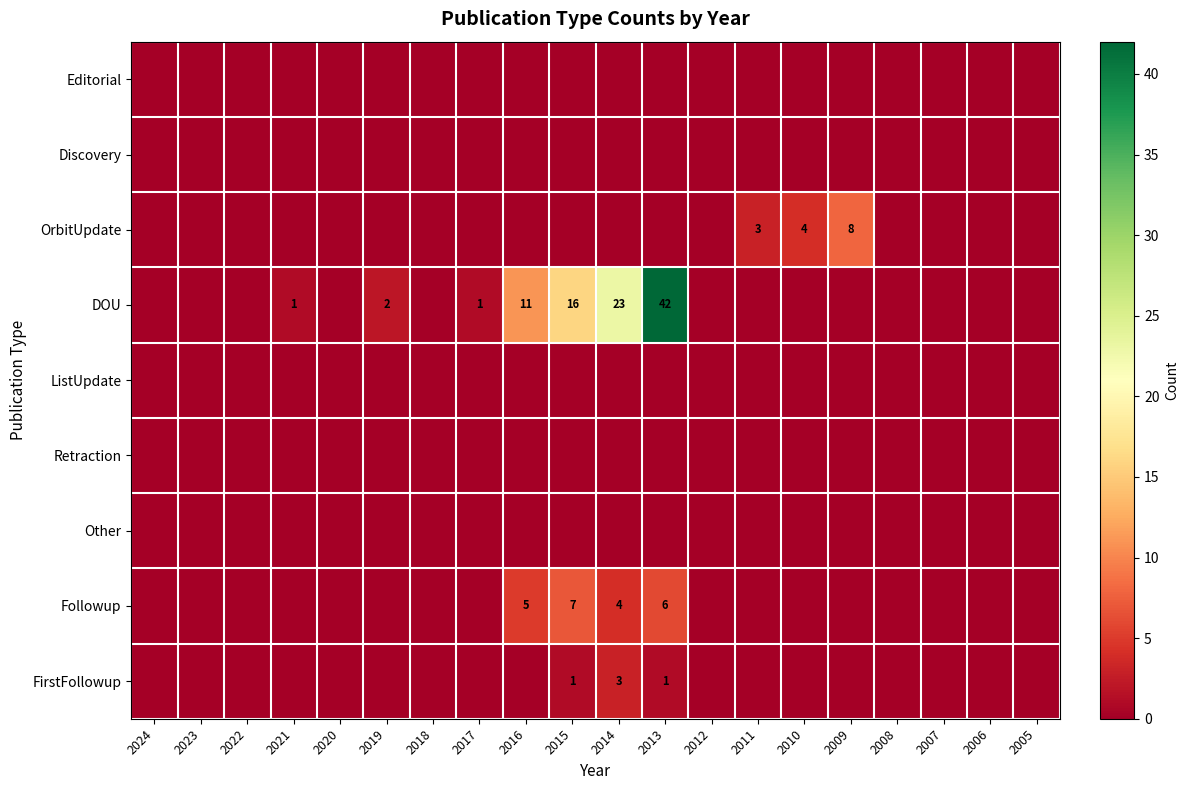

The value of FirstFollowup at 2015 is 1. True or false?

True